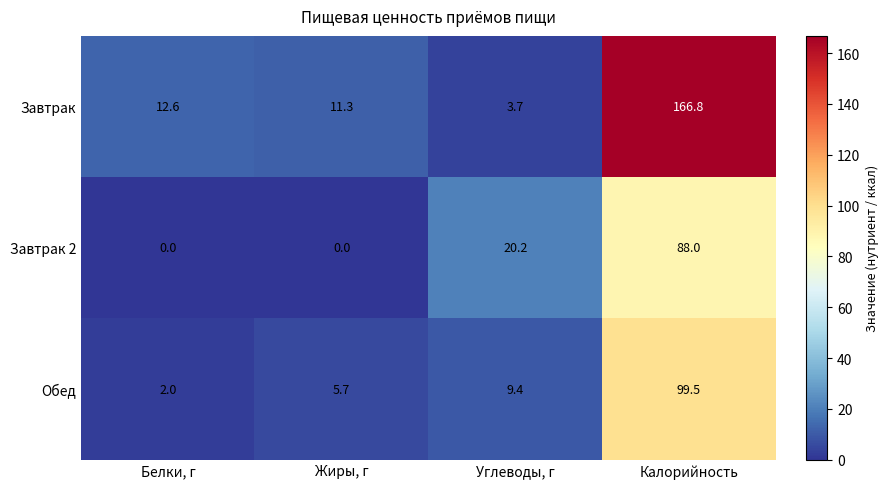

What is the difference between the highest and lowest values at Калорийность?

78.8